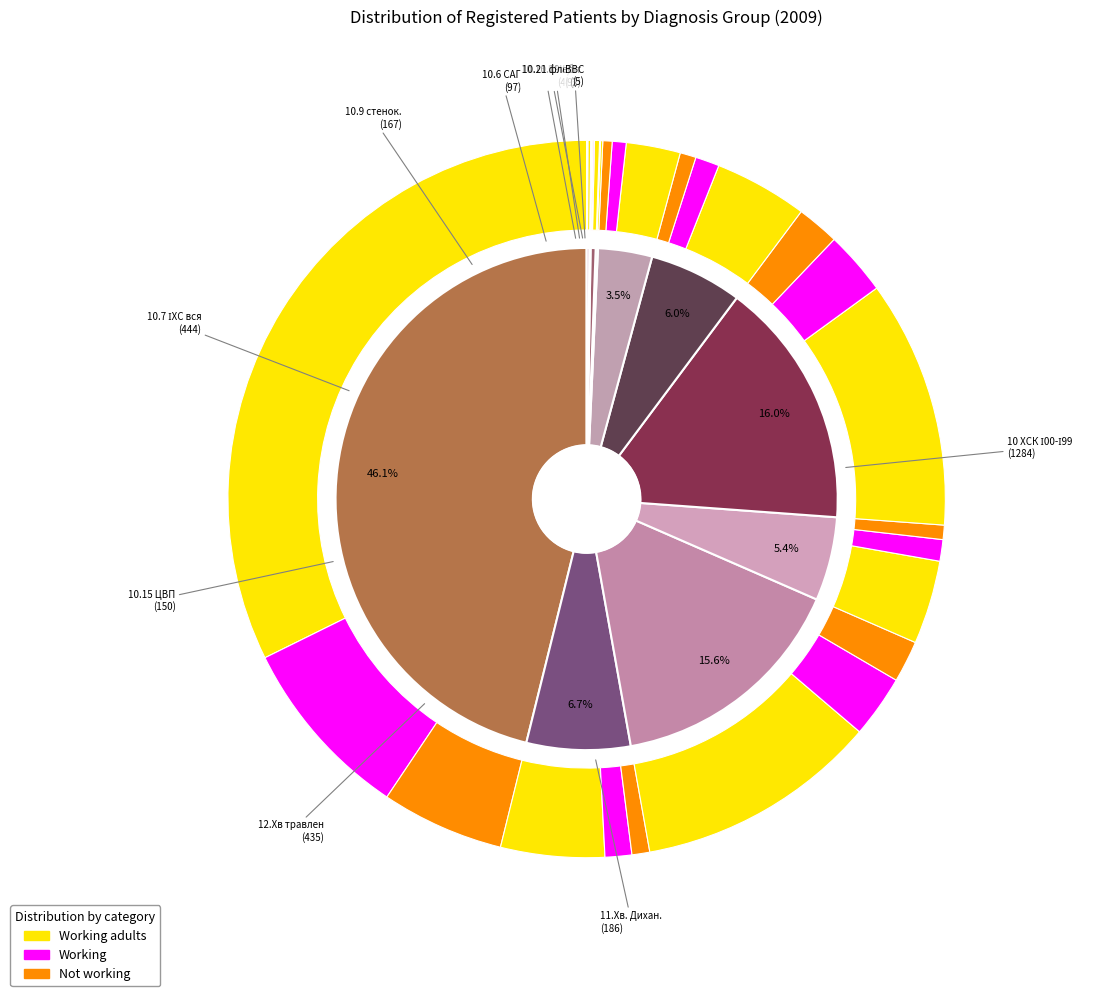

Rank the categories by value from highest to lowest.

10 ХСК І00-І99, 10.7 ІХС вся, 12.Хв травлен, 11.Хв. Дихан., 10.9 стенок., 10.15 ЦВП, 10.6 САГ, 10.19 а/с, ВВС, 10.13 КМП, 10.21 флебіт